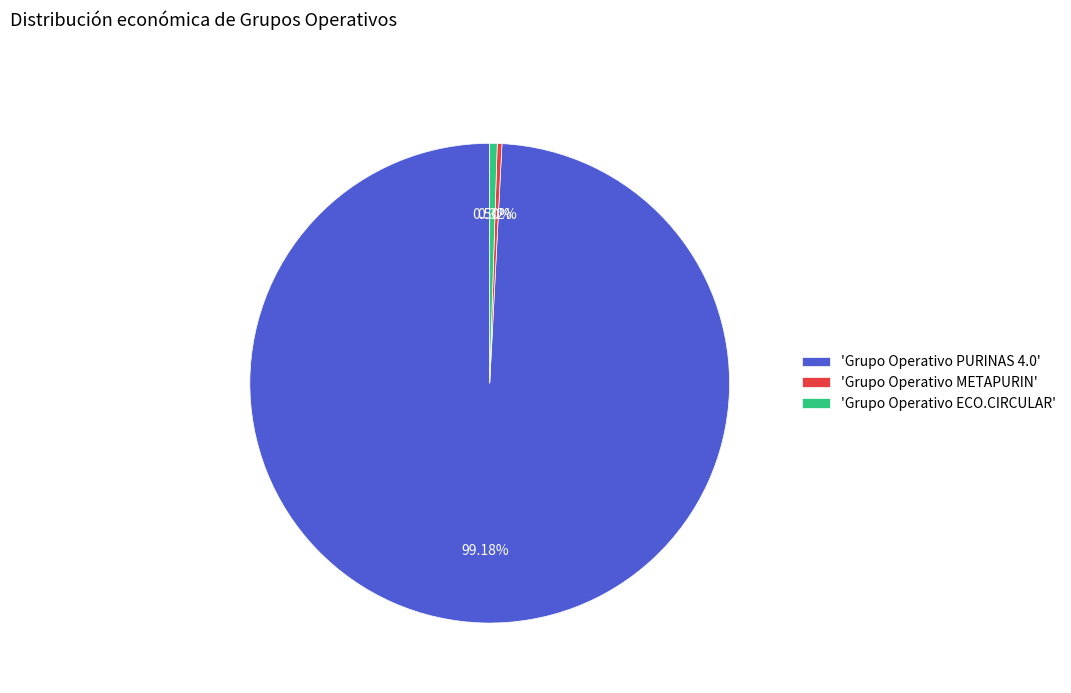

What is the ratio of the value at 'Grupo Operativo PURINAS 4.0' to the value at 'Grupo Operativo METAPURIN'?

314.3